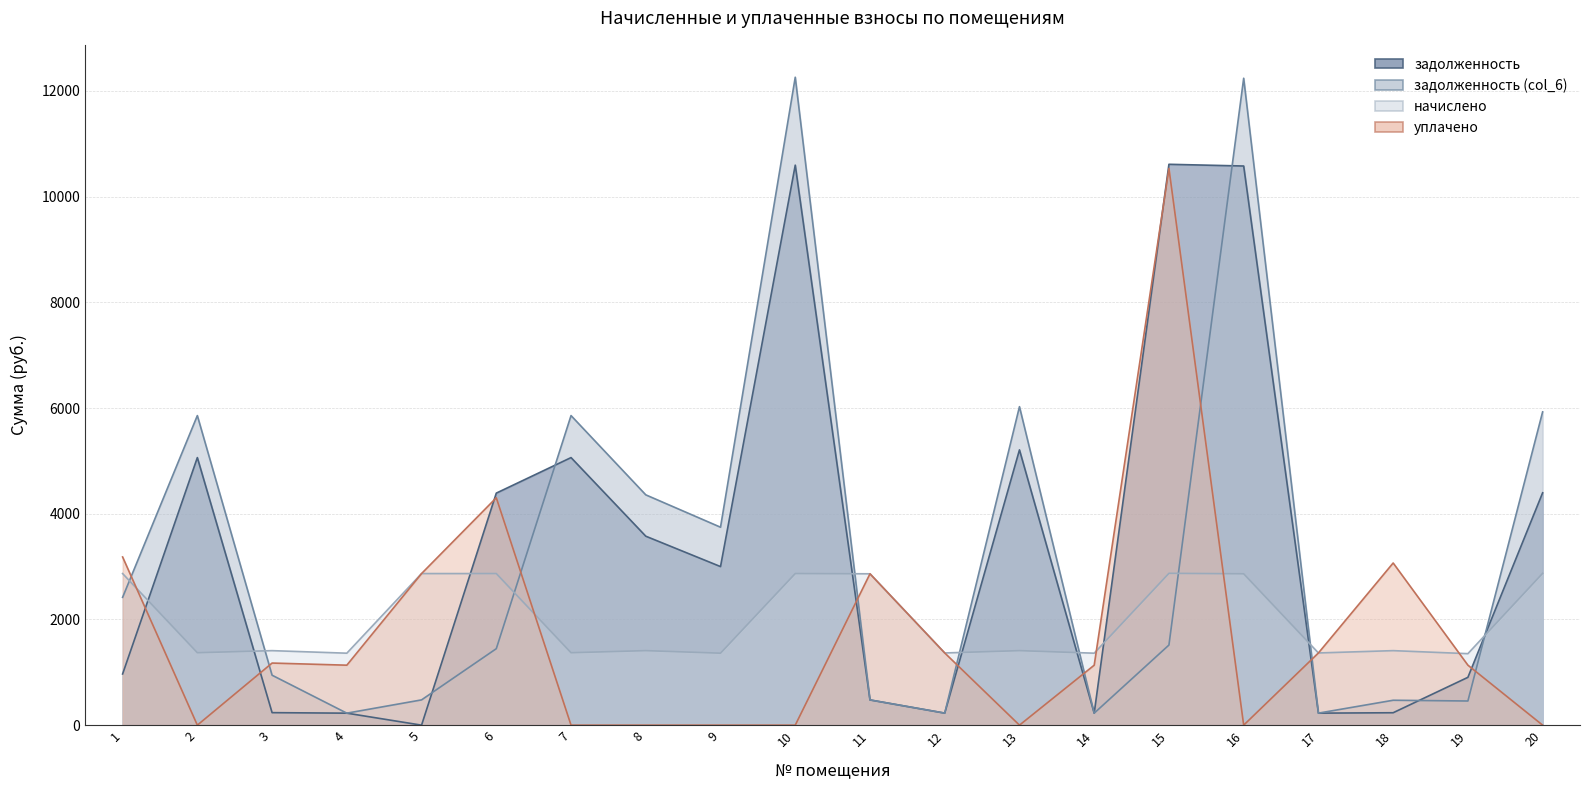

After their last crossing, which series has the higher values: задолженность or начислено?

задолженность